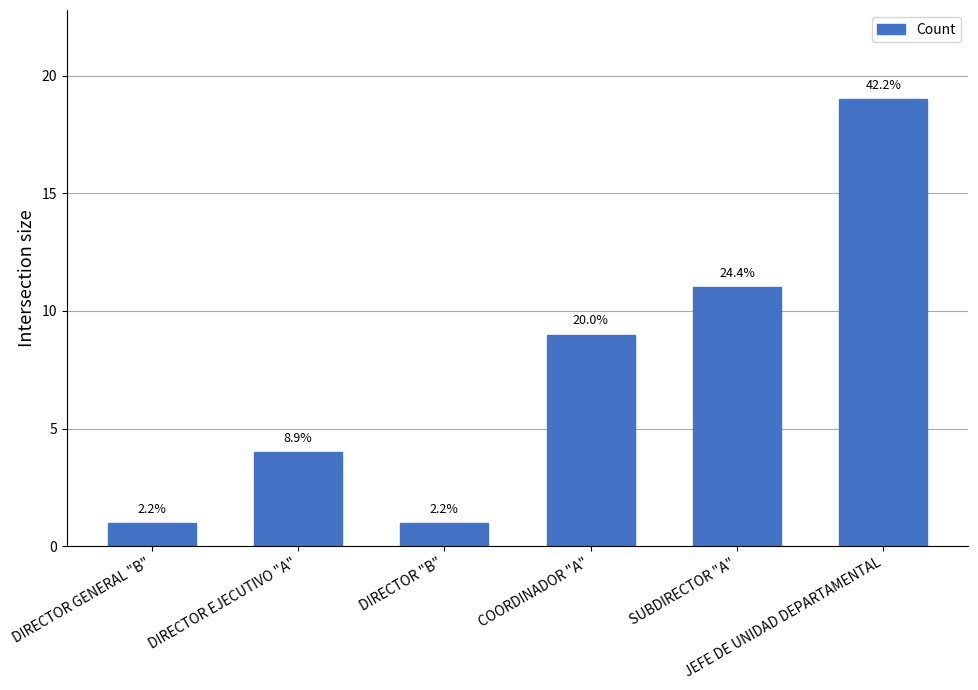

Reading right to left, transcribe all the data shown in this chart.

JEFE DE UNIDAD DEPARTAMENTAL=19	SUBDIRECTOR "A"=11	COORDINADOR "A"=9	DIRECTOR "B"=1	DIRECTOR EJECUTIVO "A"=4	DIRECTOR GENERAL "B"=1